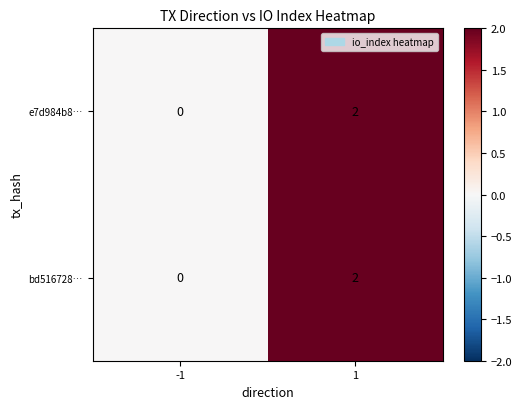

Is it true that bd516728… equals 2 at 1?

True